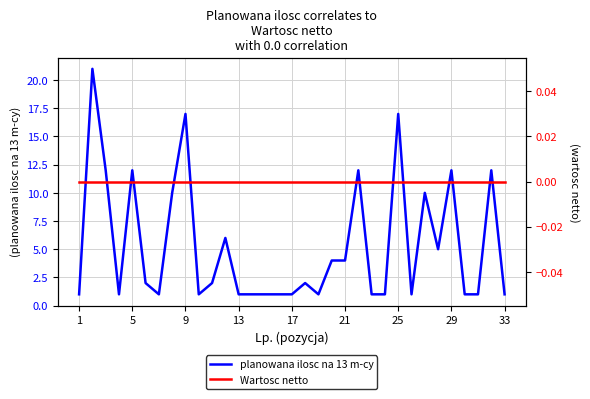

The value of planowana ilosc na 13 m-cy at 1 is 1. True or false?

True